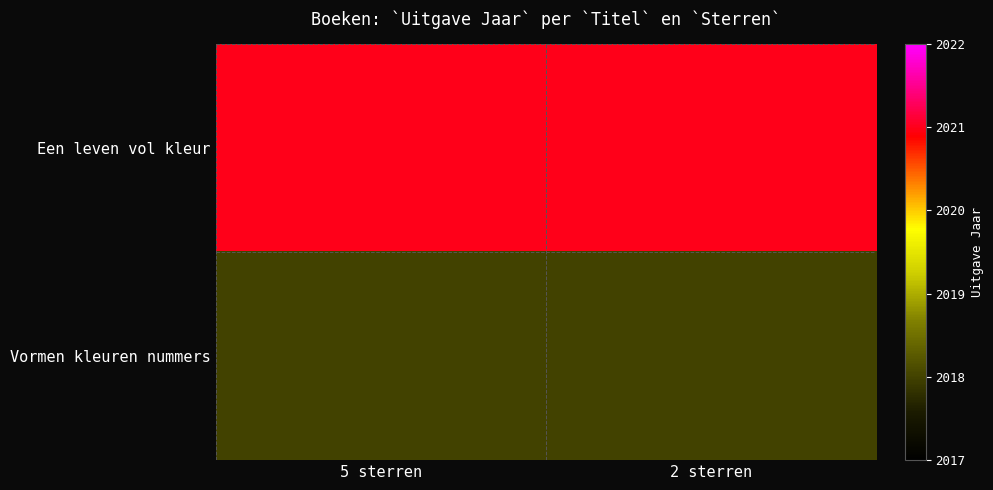

How many distinct data groups are displayed?

2